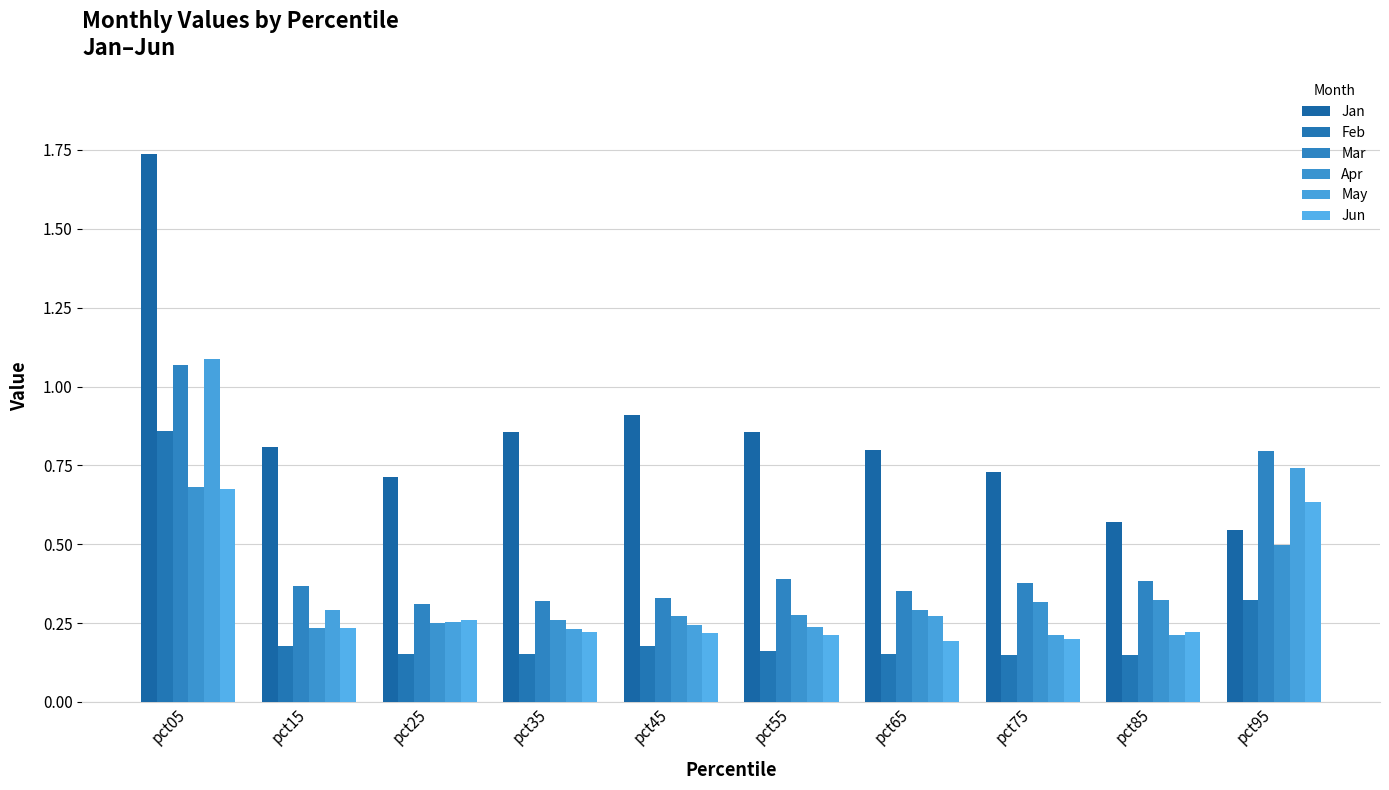

Rank the series at pct65 from lowest to highest value.

Feb, Jun, May, Apr, Mar, Jan